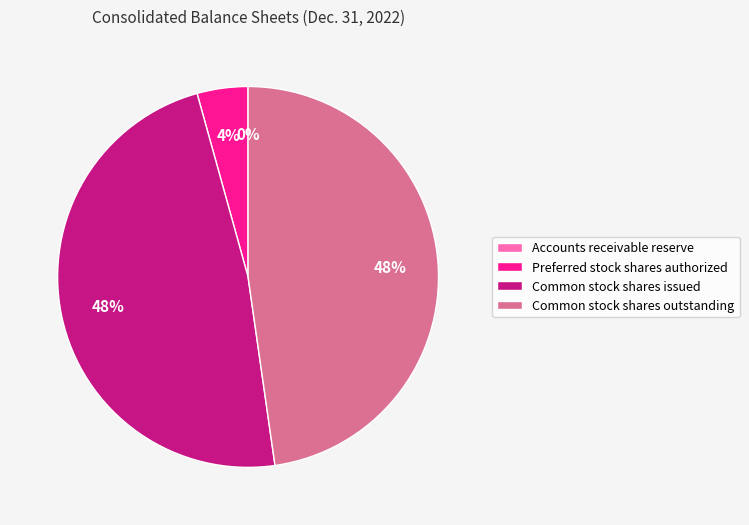

Is there a majority slice in this chart?

No